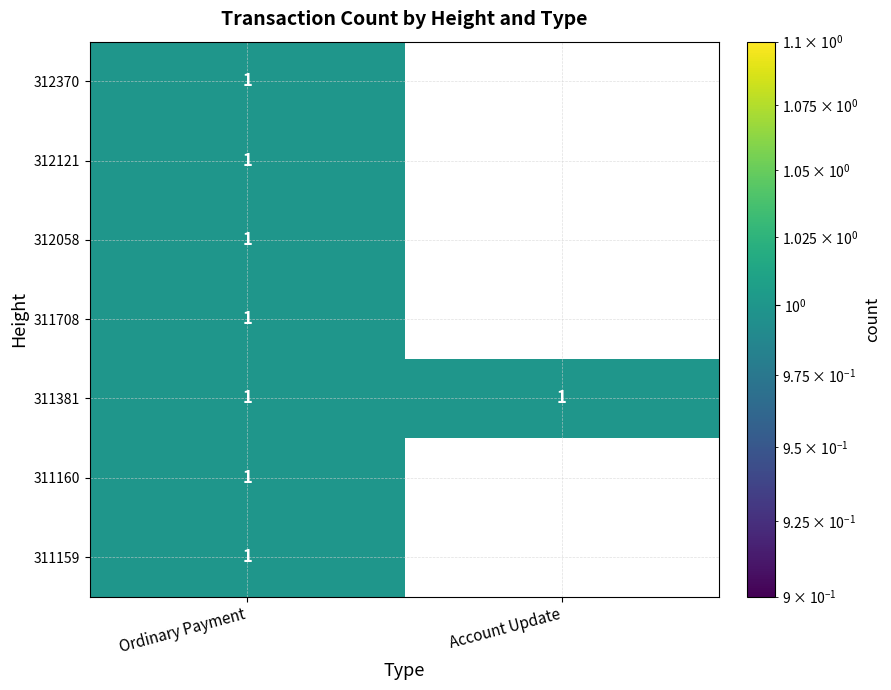

True or false: 311381 has a value of 1 at Ordinary Payment.

True